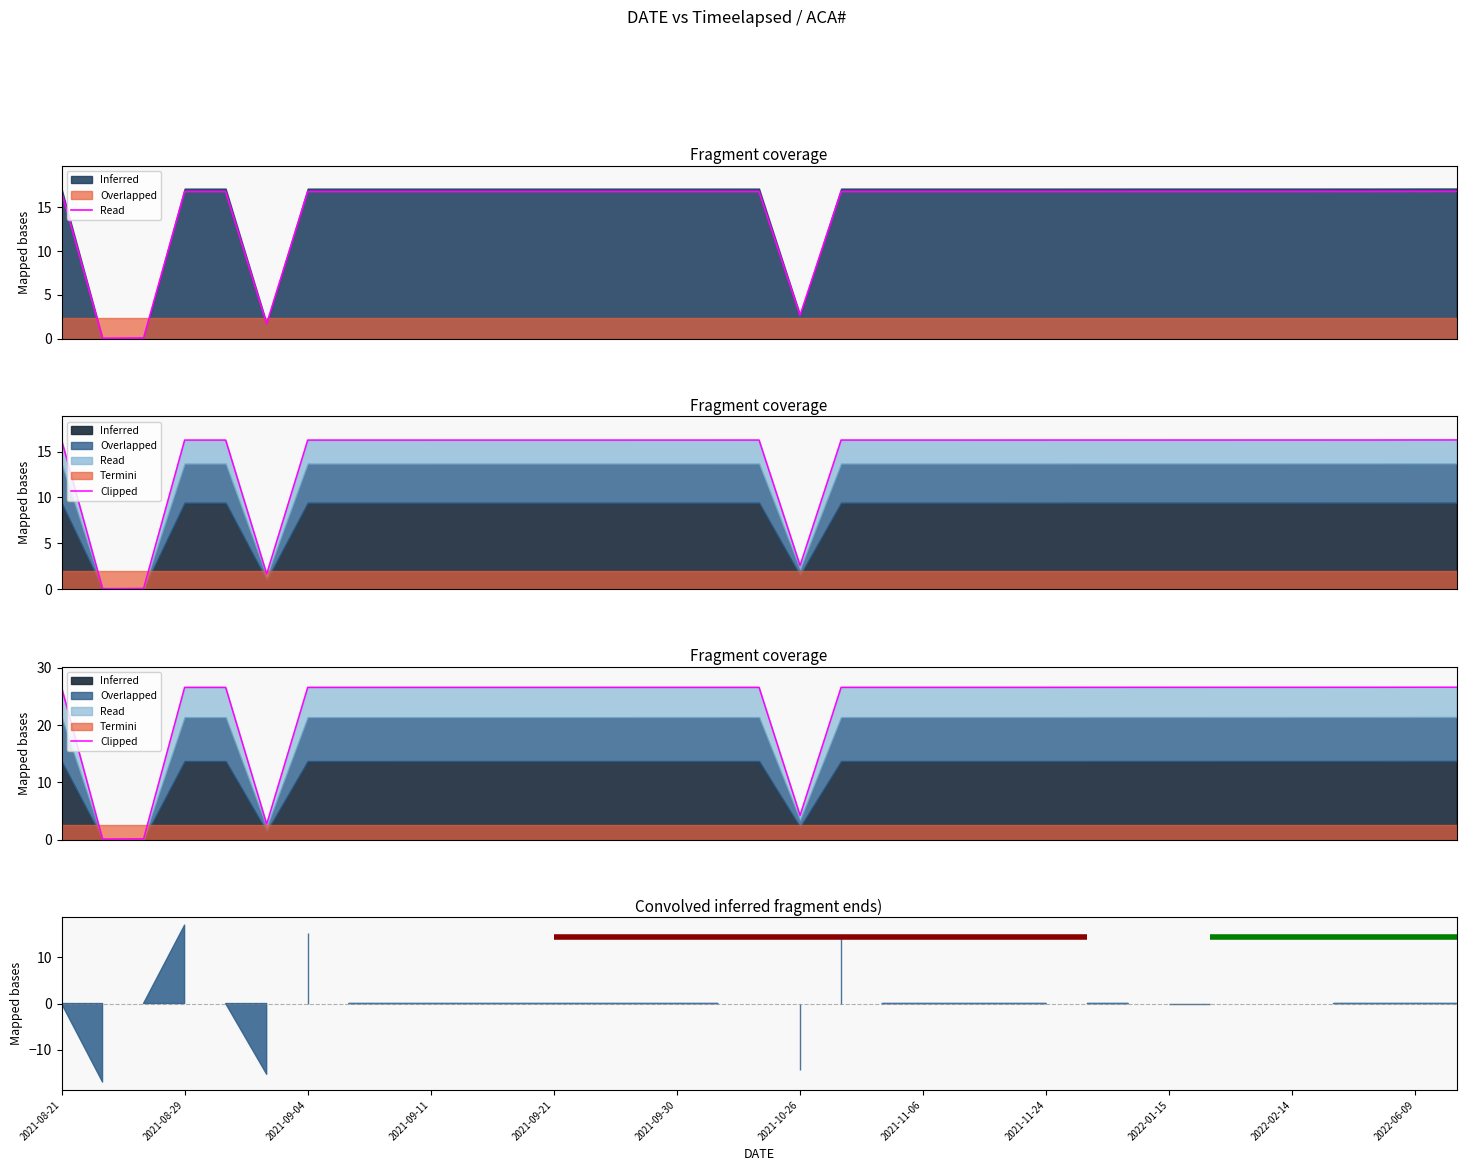

The value at 2021-10-26 is 2.7. True or false?

True